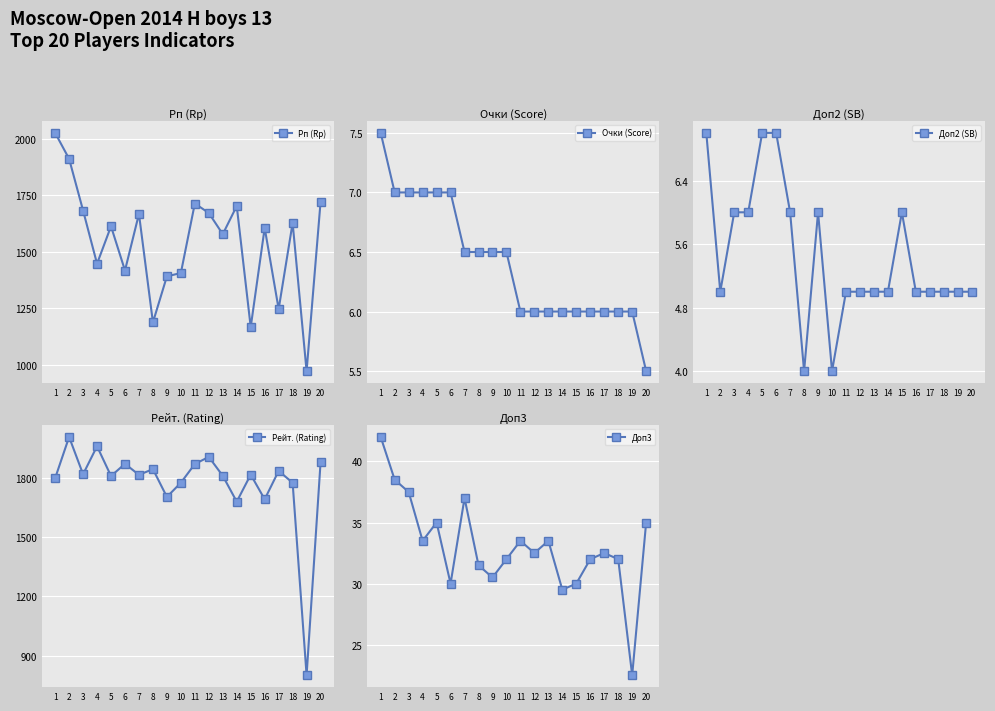

Which has a higher value, 15 or 10?

10